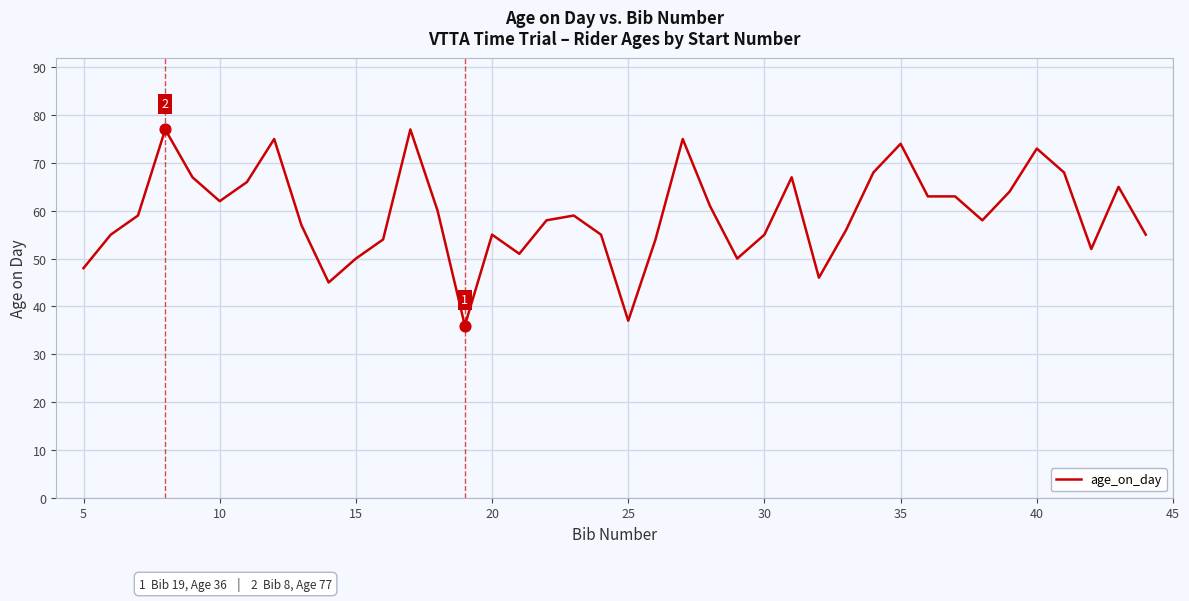

What is the greatest value displayed?

77